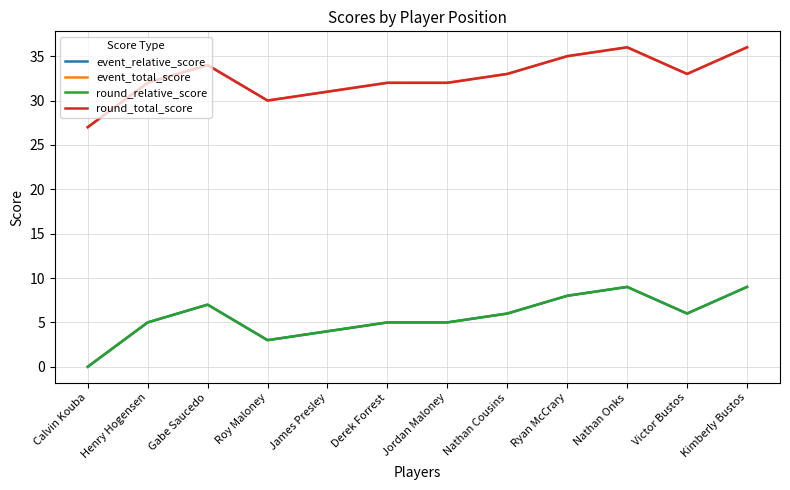

What are all the series names shown in the legend?

event_relative_score, event_total_score, round_relative_score, round_total_score